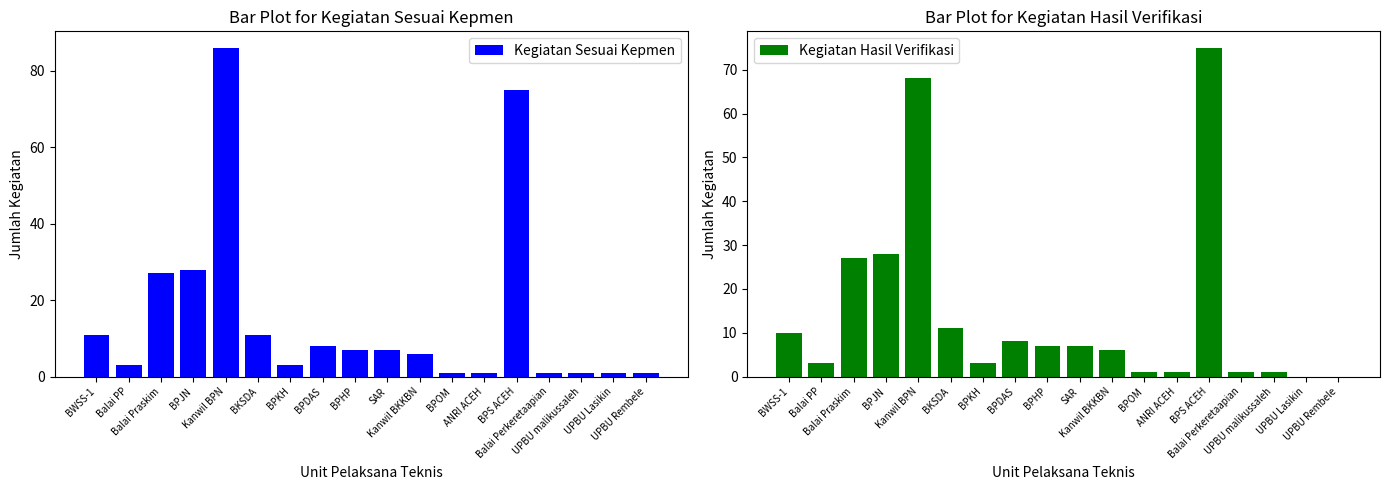

At which label does Kegiatan Sesuai Kepmen reach its minimum?

BPOM